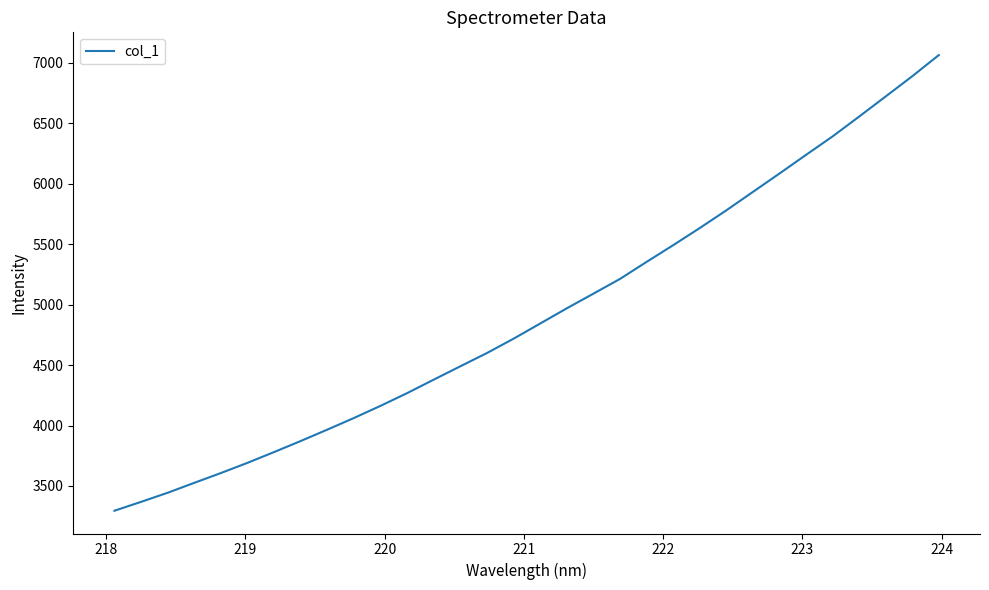

What is the greatest value displayed?

7064.5